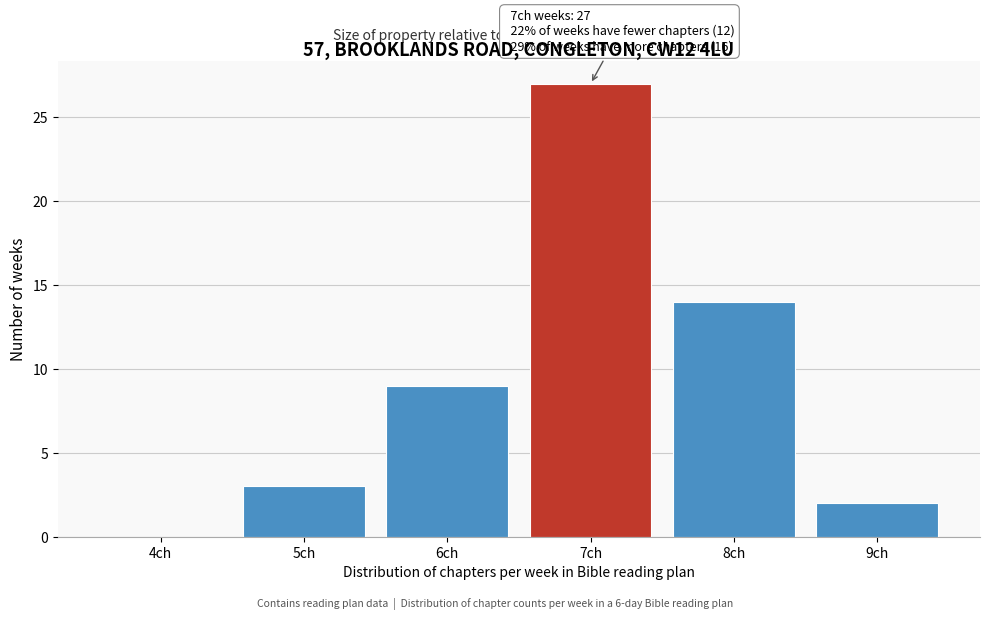

Reading right to left, list all the values displayed in this chart.

9ch=2	8ch=14	7ch=27	6ch=9	5ch=3	4ch=0